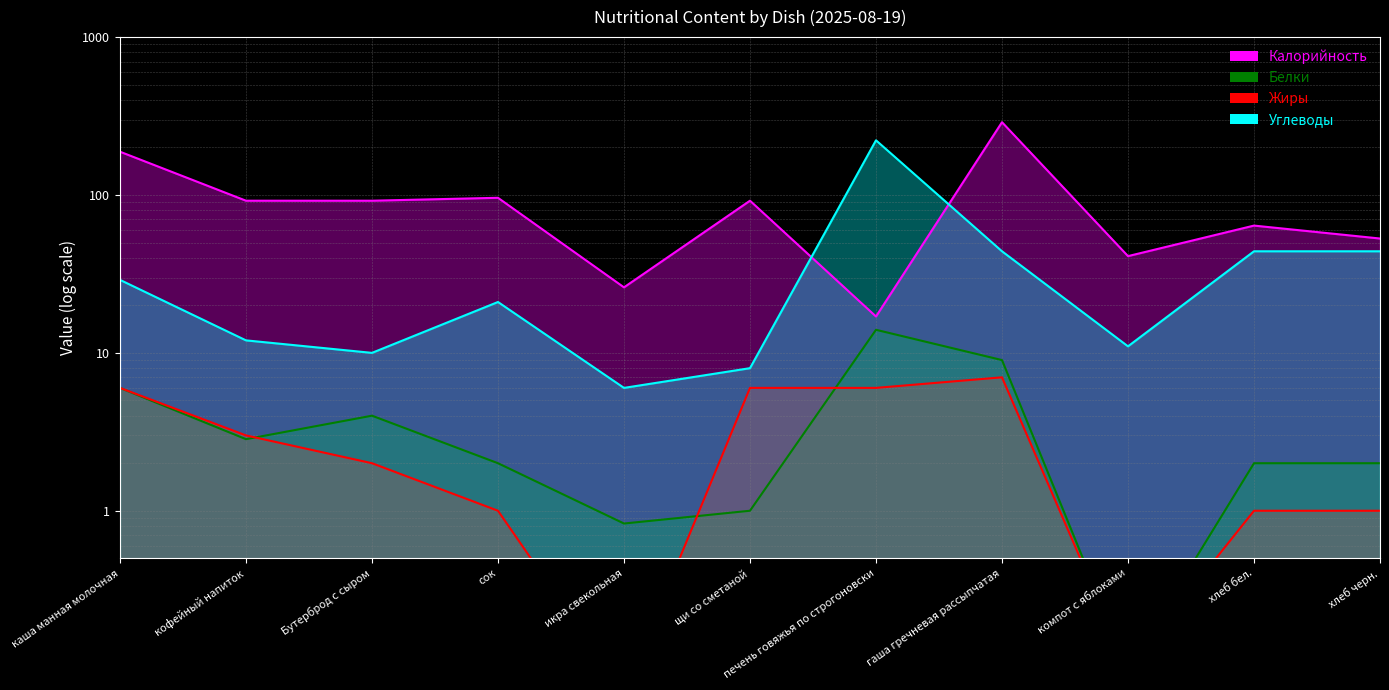

Which series has the largest total across all categories?

Калорийность